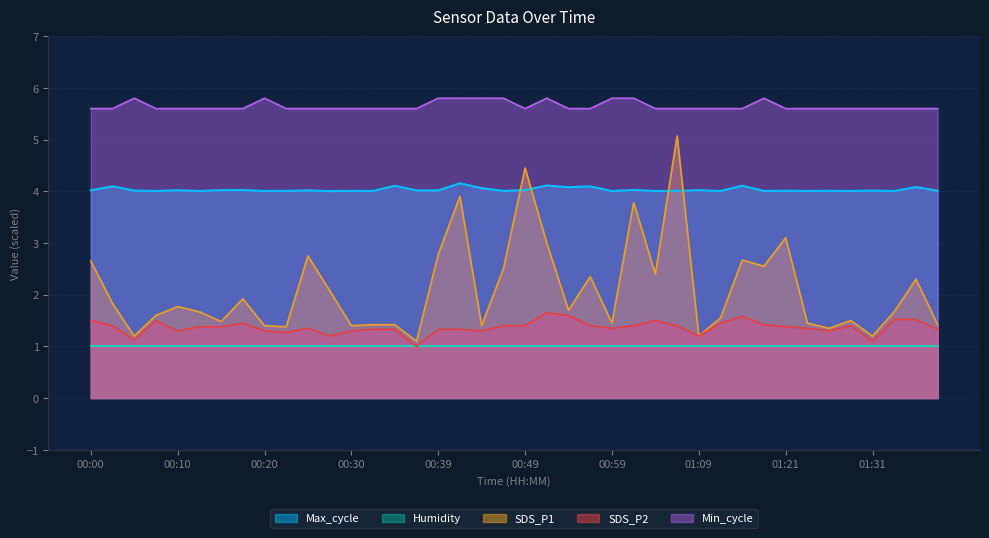

What is the label of the 14th point from the left?

00:32